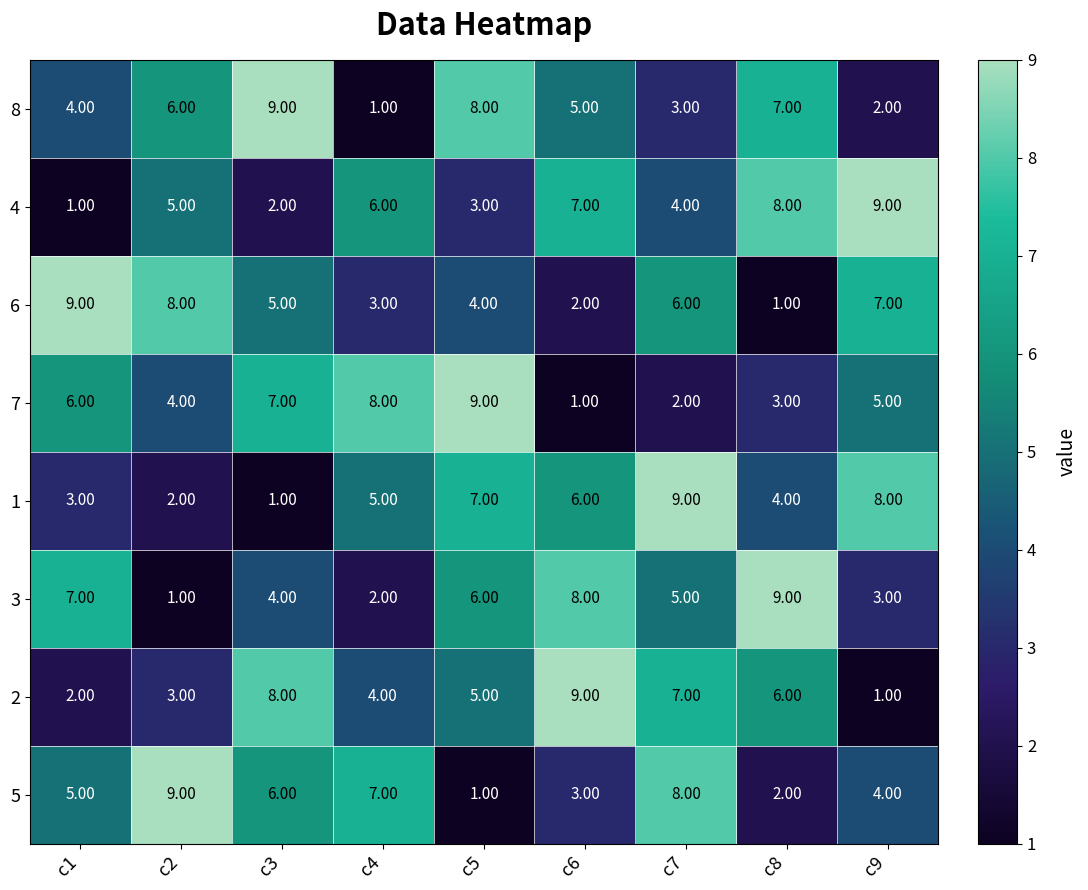

Which series changed the most between c4 and c6?

7